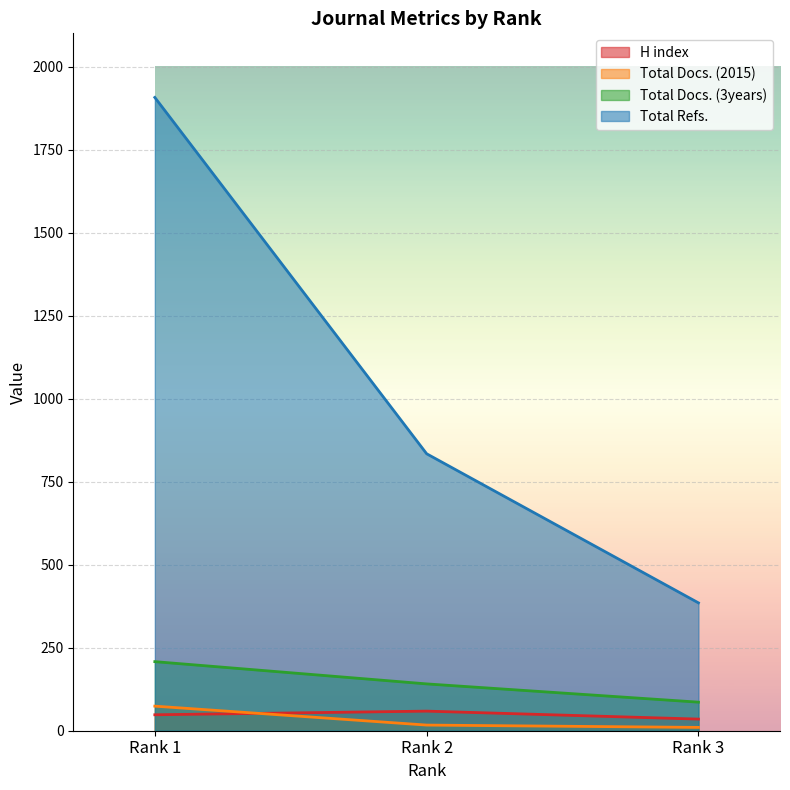

What is the minimum value for Total Docs. (3years)?

86